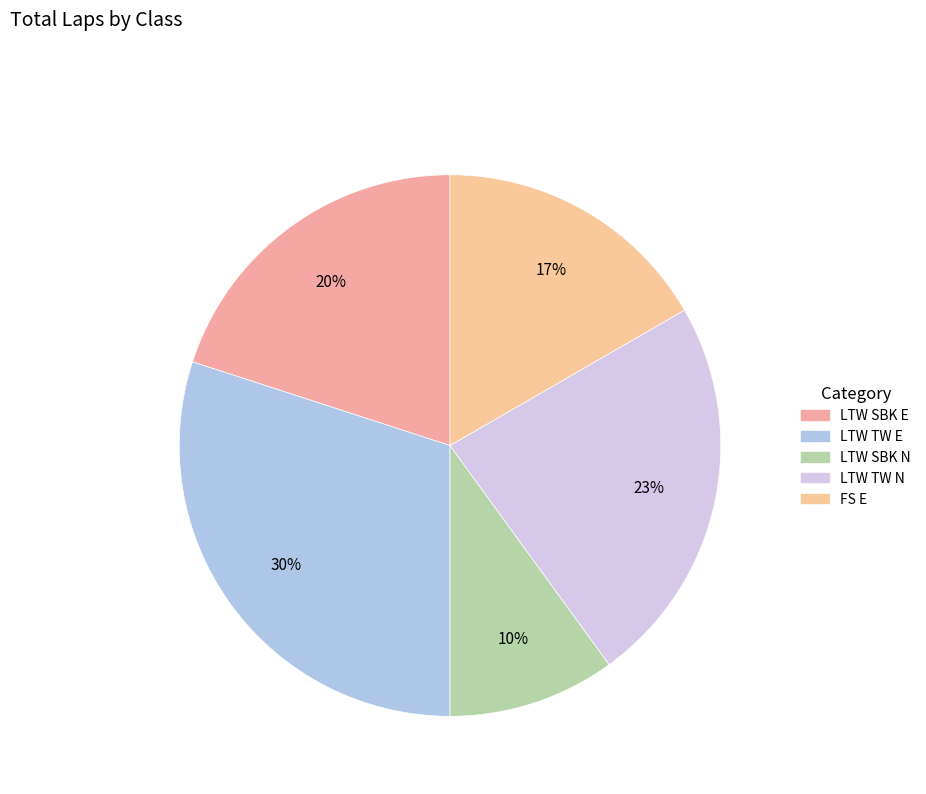

What is the smallest slice in the pie chart?

LTW SBK N